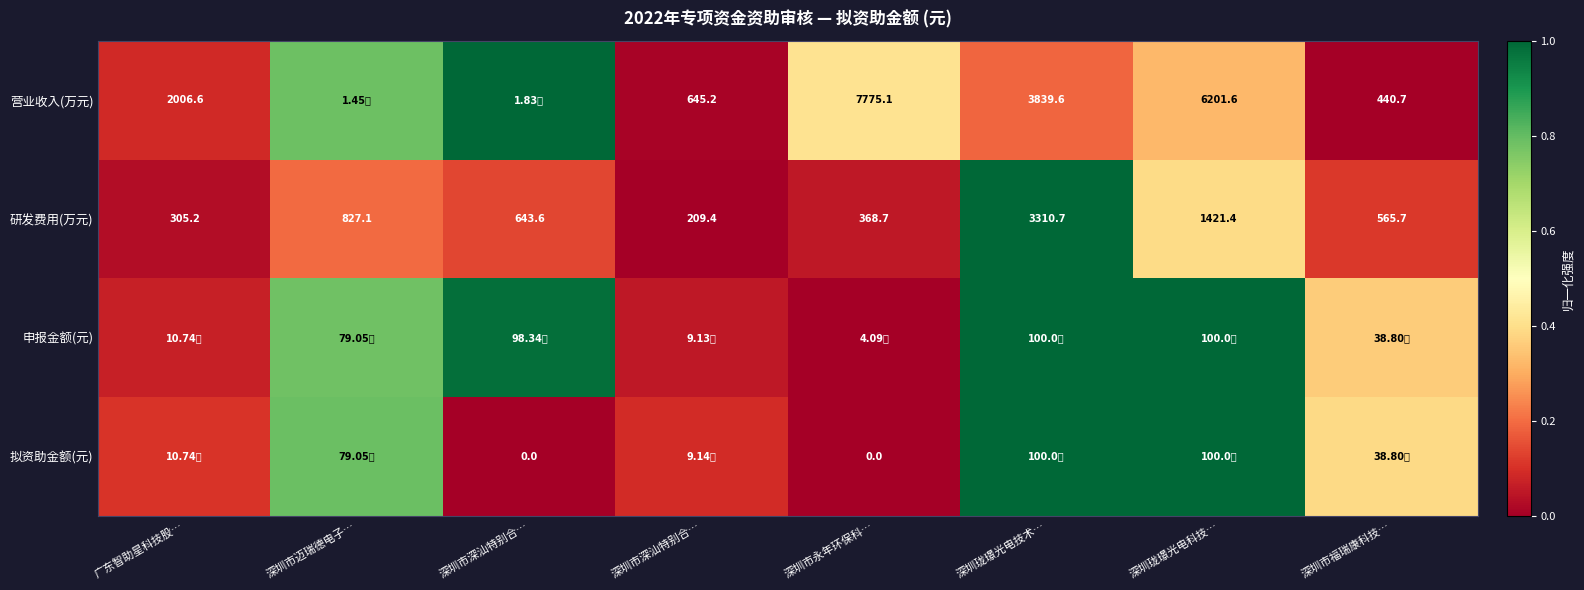

Is it true that 拟资助金额(元) equals 0.0 at 深圳市永年环保科…?

True